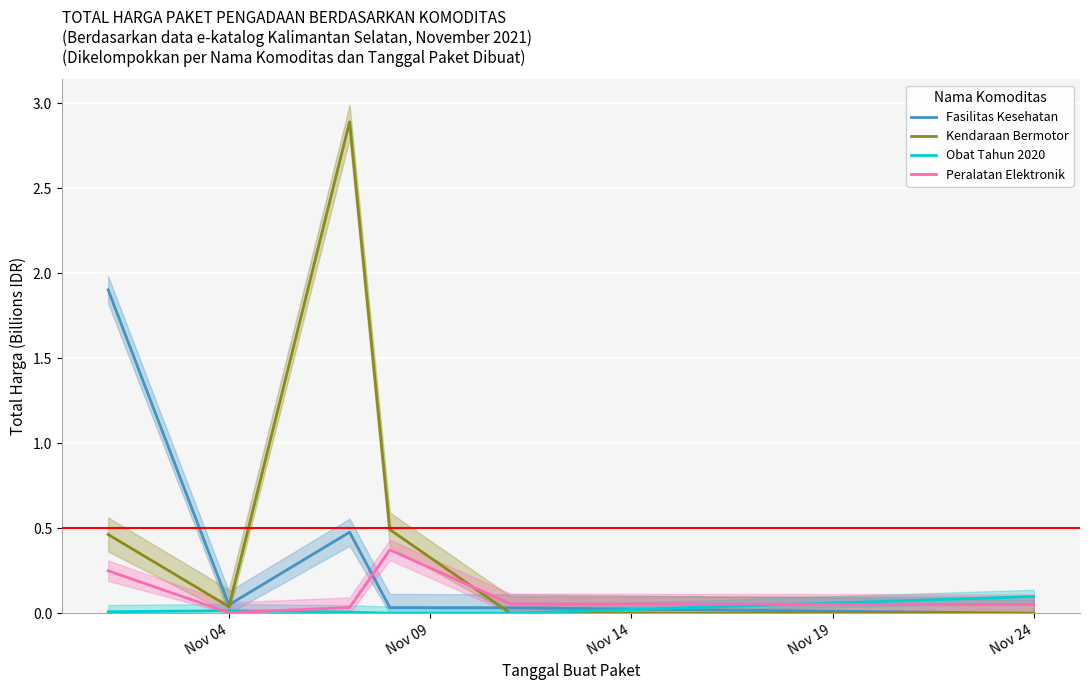

In Obat Tahun 2020, how many points are lower than both neighbors (excluding endpoints)?

1